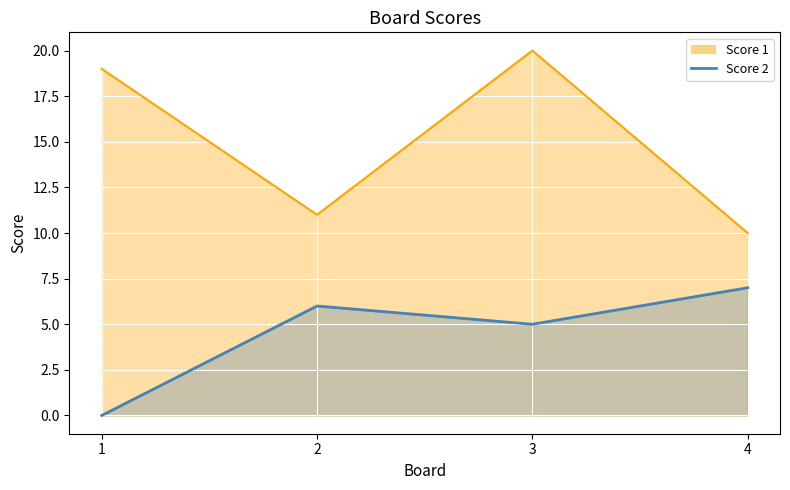

What is the value of the Score 2 Line point at the 3rd from the left?

5